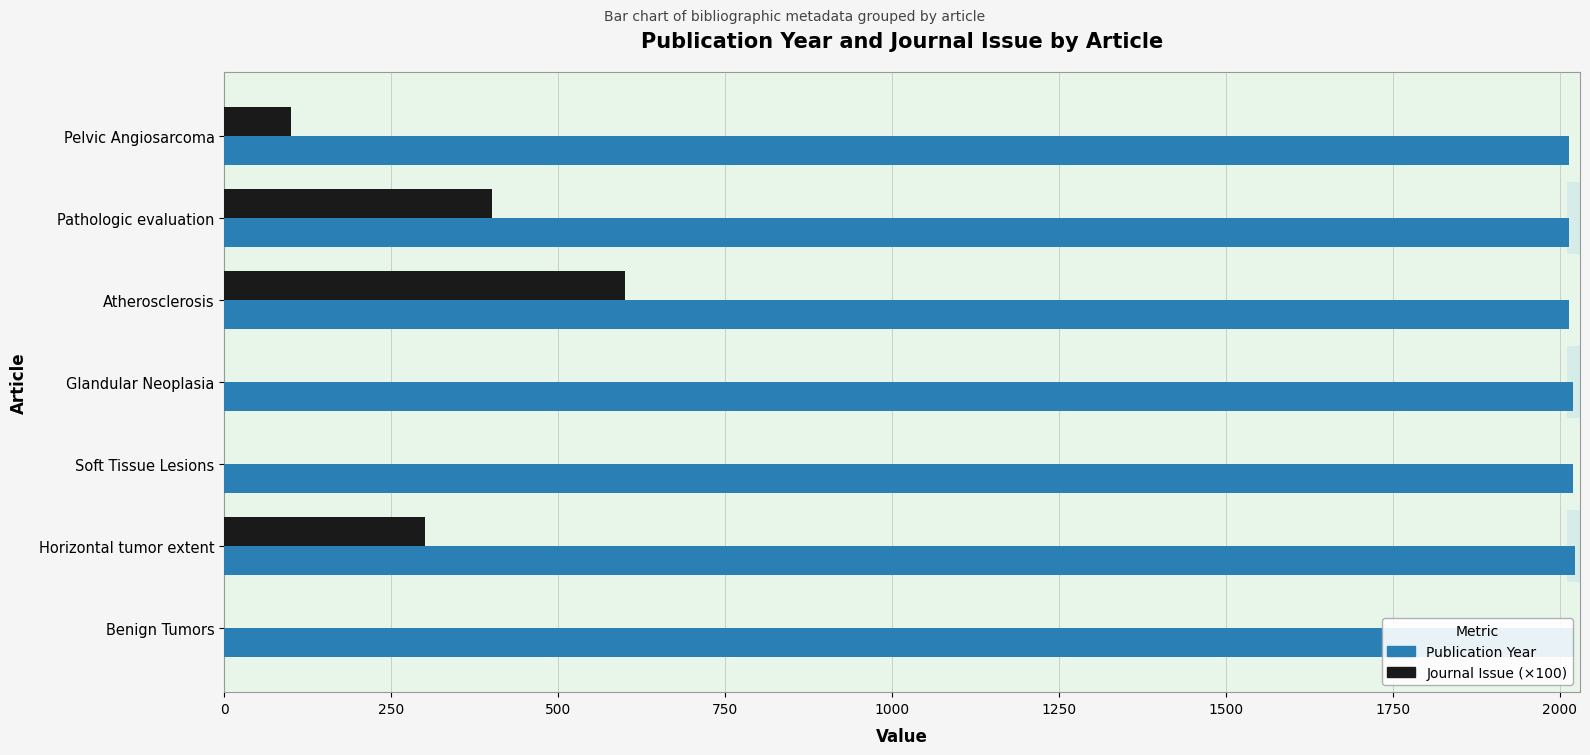

What is the value of the Journal Issue (×100) bar at the 3rd from the left?

600